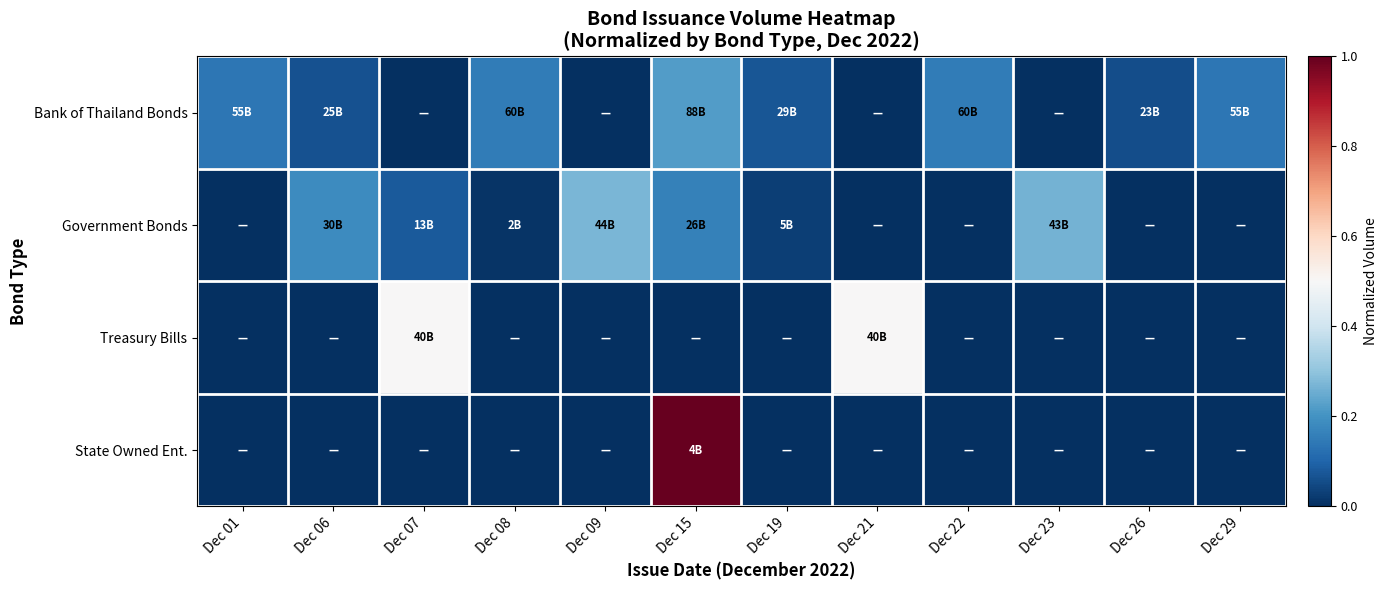

Reading right to left, what are all the values shown in this chart?

Bank of Thailand Bonds: Dec 29=0.1	Dec 26=0.1	Dec 23=0.0	Dec 22=0.2	Dec 21=0.0	Dec 19=0.1	Dec 15=0.2	Dec 09=0.0	Dec 08=0.2	Dec 07=0.0	Dec 06=0.1	Dec 01=0.1
Government Bonds: Dec 29=0.0	Dec 26=0.0	Dec 23=0.3	Dec 22=0.0	Dec 21=0.0	Dec 19=0.0	Dec 15=0.2	Dec 09=0.3	Dec 08=0.0	Dec 07=0.1	Dec 06=0.2	Dec 01=0.0
Treasury Bills: Dec 29=0.0	Dec 26=0.0	Dec 23=0.0	Dec 22=0.0	Dec 21=0.5	Dec 19=0.0	Dec 15=0.0	Dec 09=0.0	Dec 08=0.0	Dec 07=0.5	Dec 06=0.0	Dec 01=0.0
State Owned Ent.: Dec 29=0.0	Dec 26=0.0	Dec 23=0.0	Dec 22=0.0	Dec 21=0.0	Dec 19=0.0	Dec 15=1.0	Dec 09=0.0	Dec 08=0.0	Dec 07=0.0	Dec 06=0.0	Dec 01=0.0